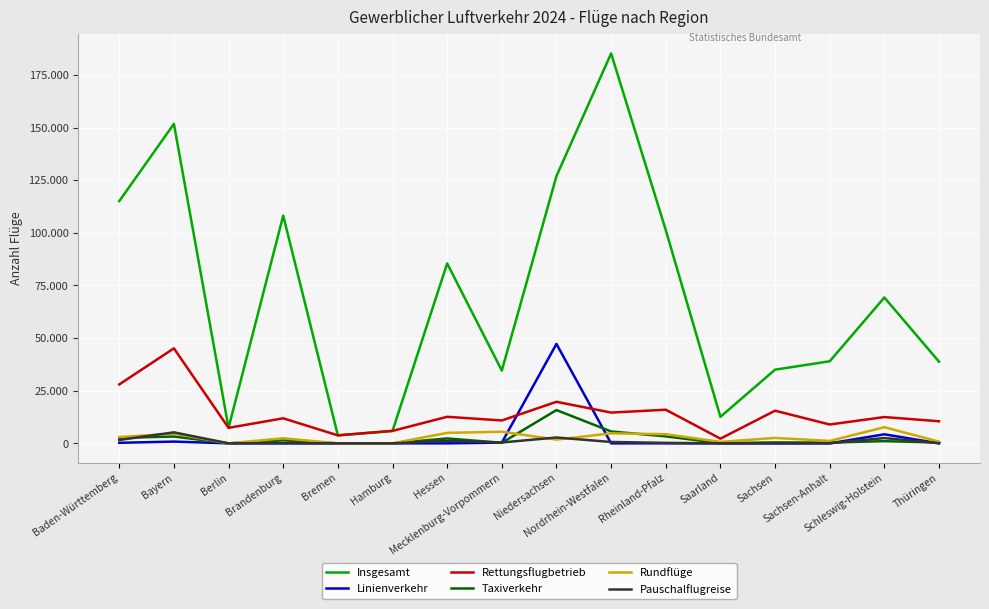

Is it true that Linienverkehr equals 0 at Brandenburg?

True